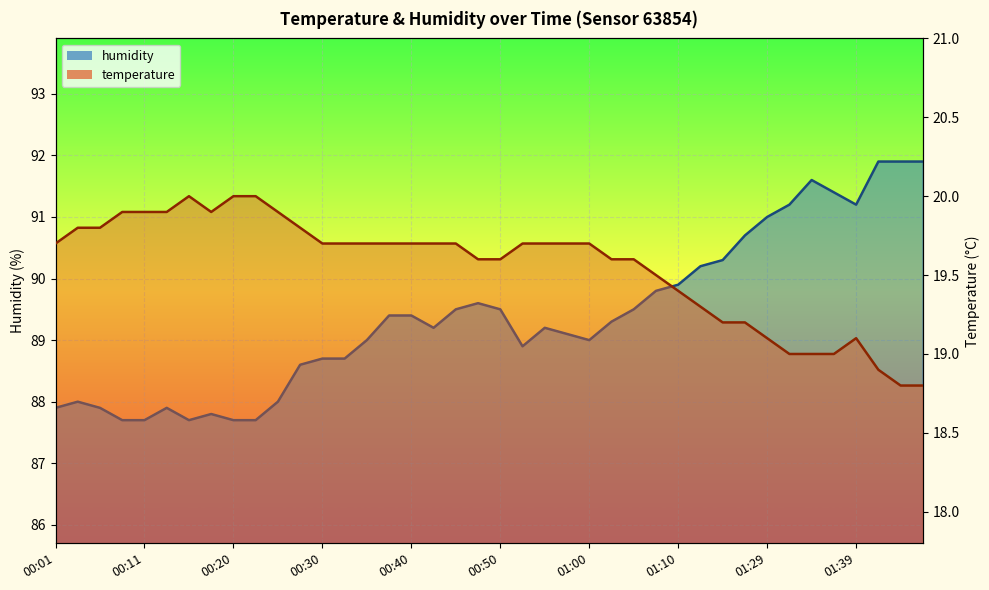

Between 00:47 and 00:50, which is larger?

00:47